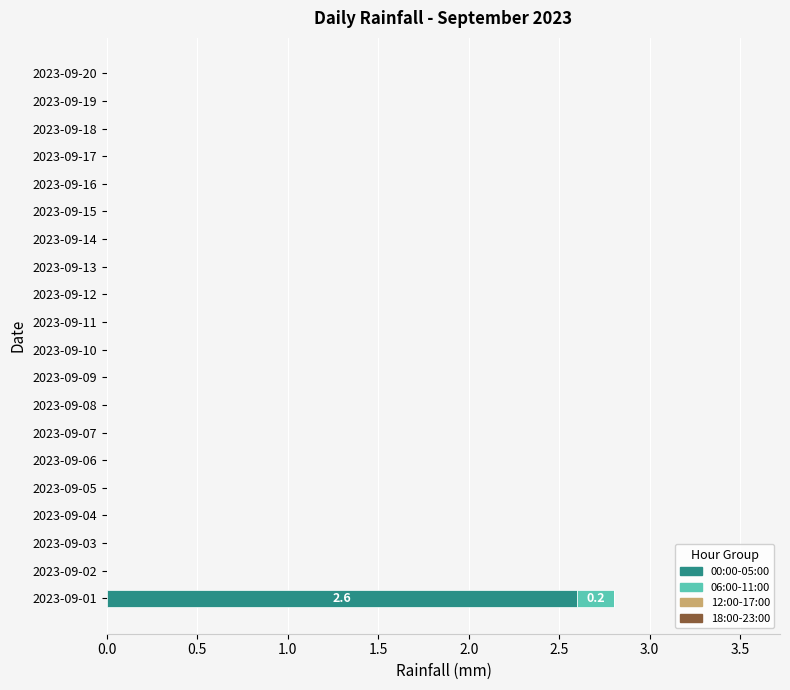

Is it true that 00:00-05:00 equals 1.8 at 2023-09-16?

False